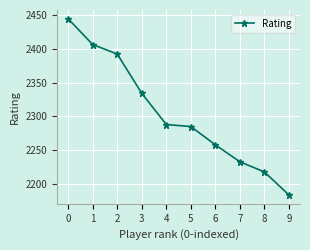

What is the sum of all values?

23042